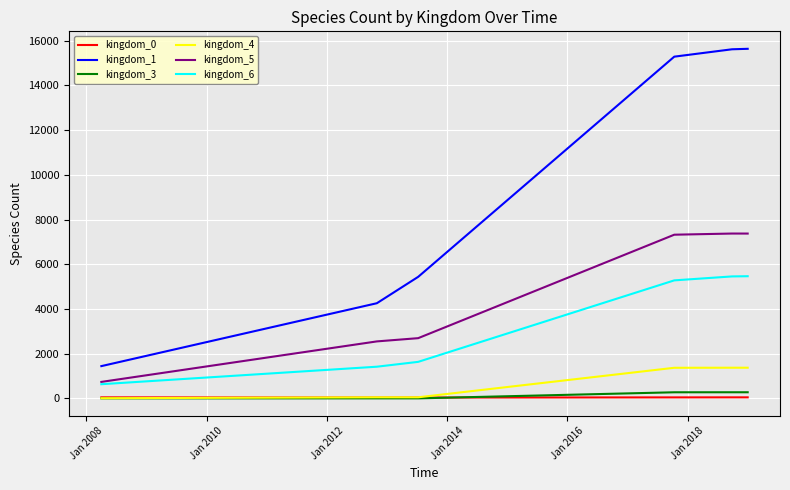

At how many categories does at least one series exceed 5213?

4